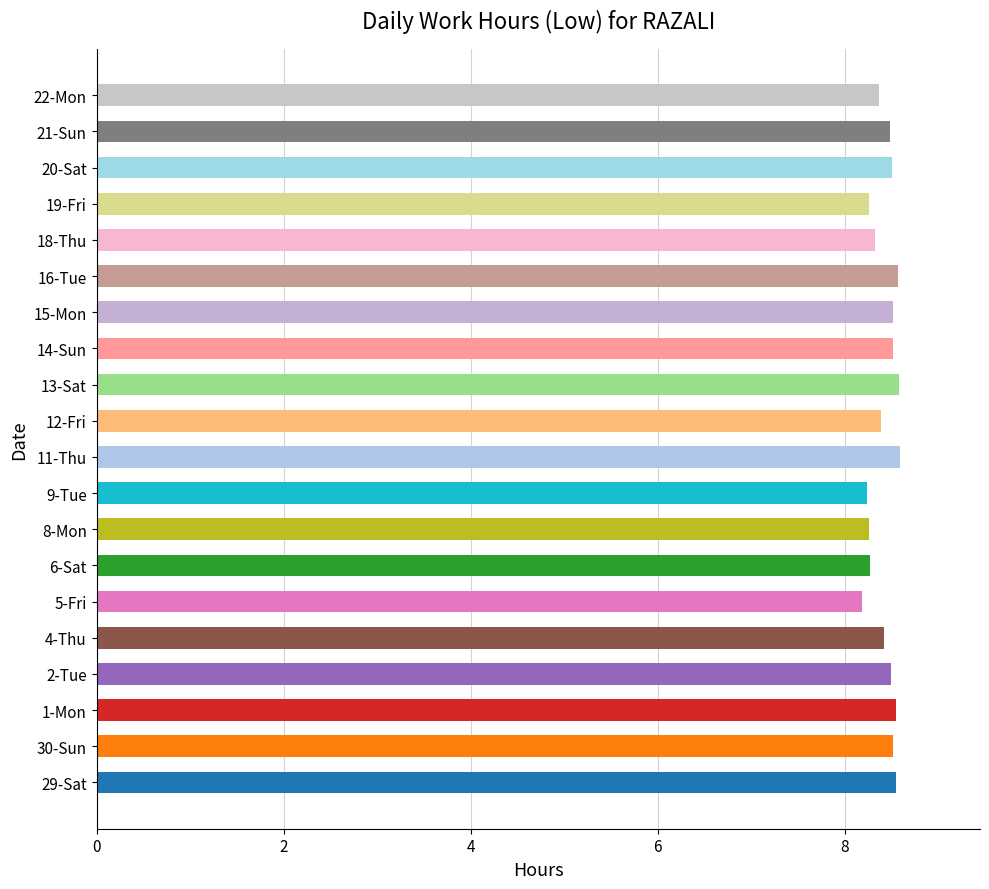

Between 6-Sat and 30-Sun, which is larger?

30-Sun